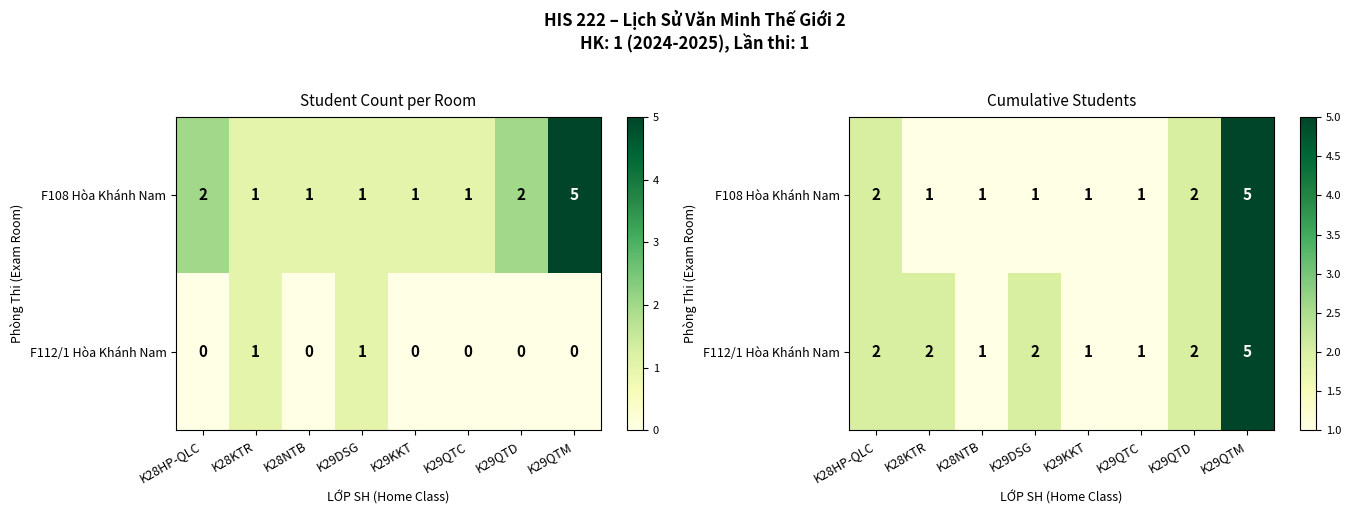

What is the difference between the maximum and minimum values in the F108 Hòa Khánh Nam series?

4